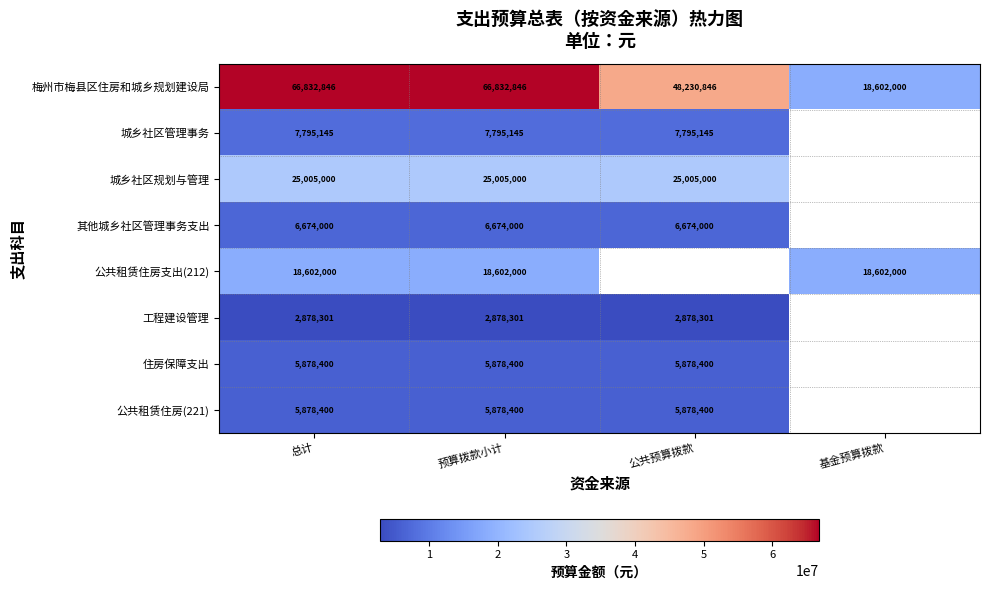

Count the number of data series in this chart.

8